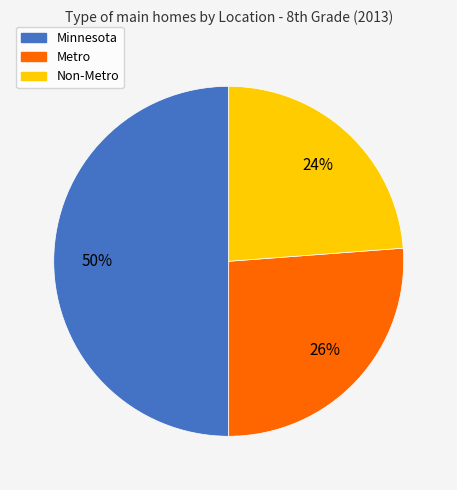

To the nearest percent, what portion does Minnesota represent?

50%